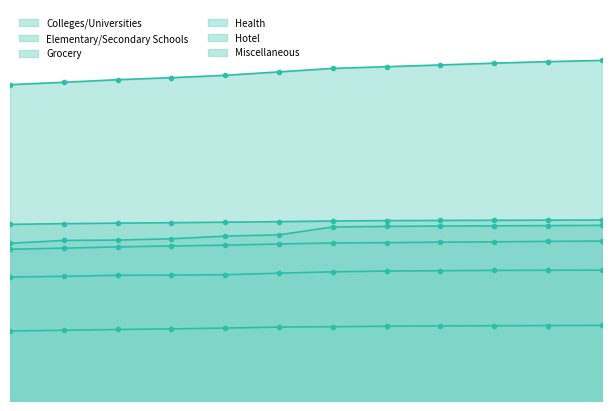

Which series changed the most between 2017 and 2021?

Elementary/Secondary Schools